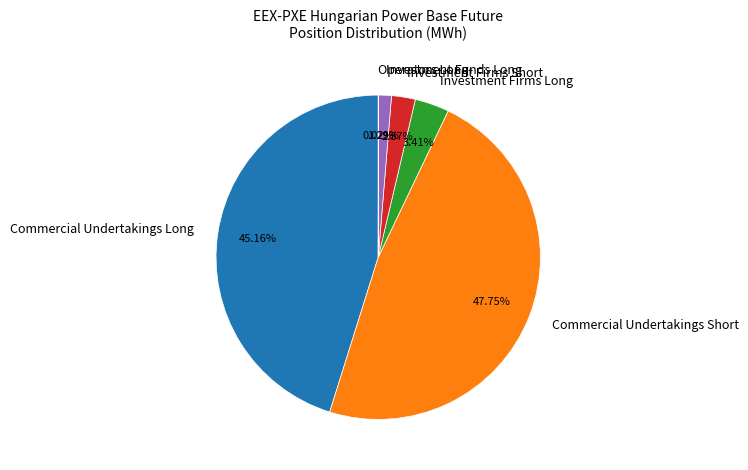

Combined, do Commercial Undertakings Short and Investment Funds Long account for over 50%?

No